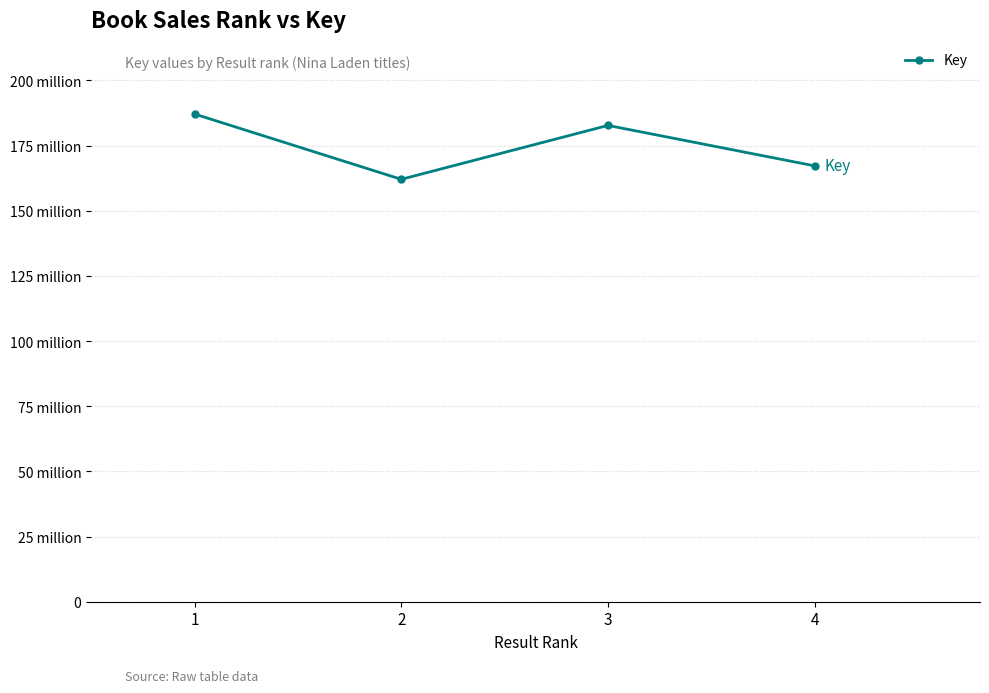

What is the difference between the maximum and minimum values?

25042051